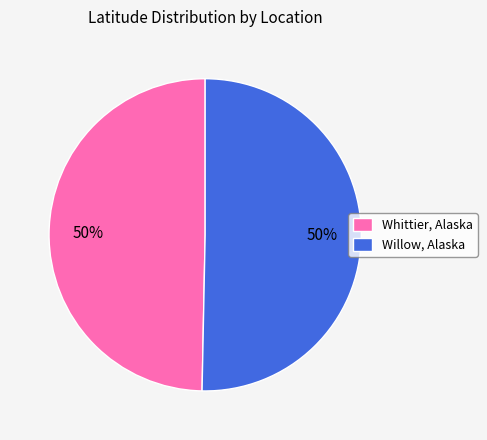

True or false: Whittier, Alaska accounts for 38% of the total.

False